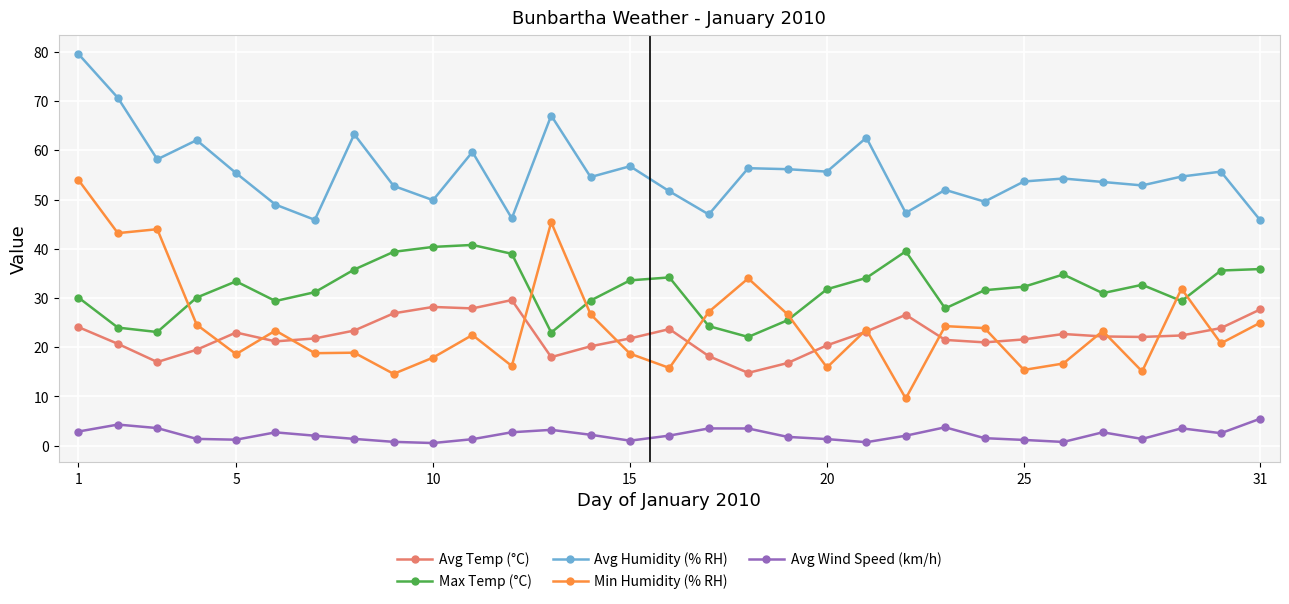

True or false: Avg Temp (°C) has more than 2 points higher than both neighbors.

True